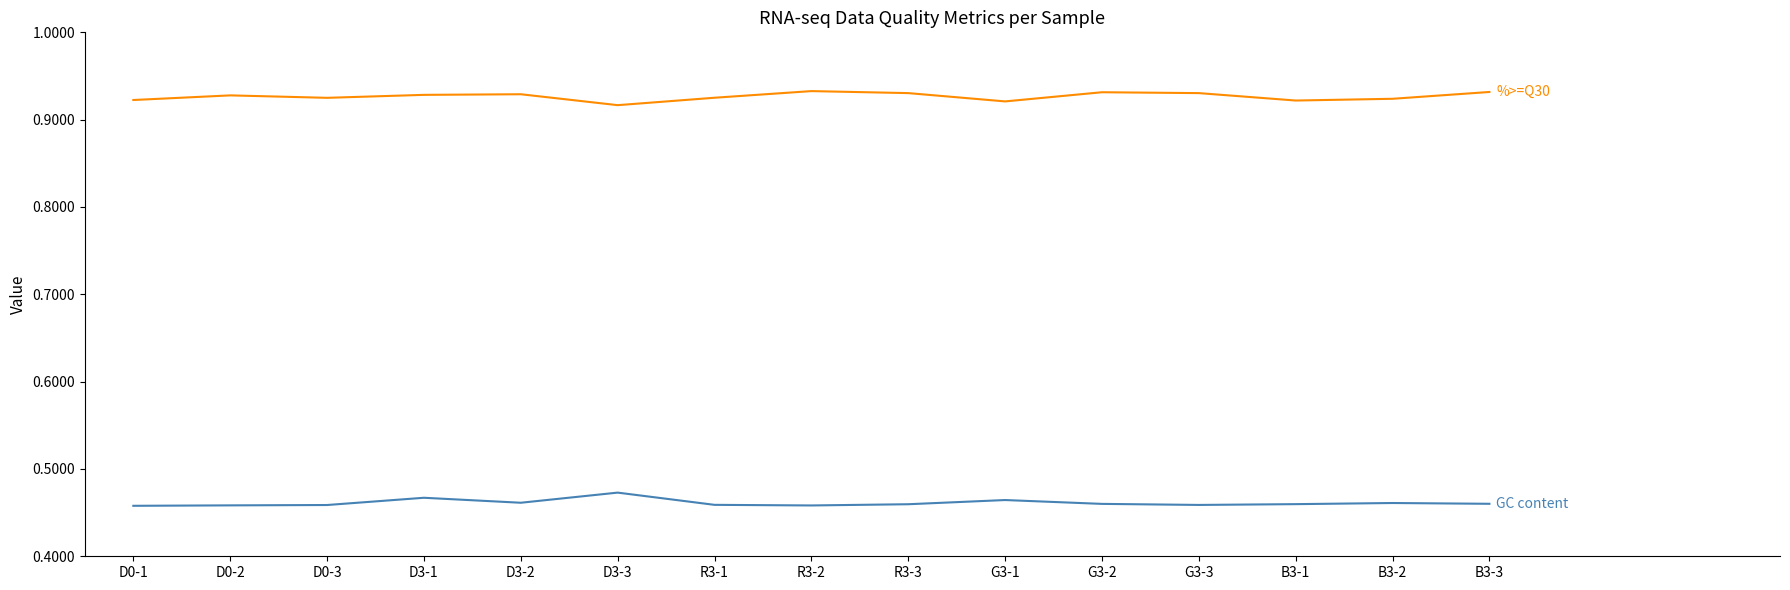

What is the spread (max minus min) of values at D3-3?

0.4